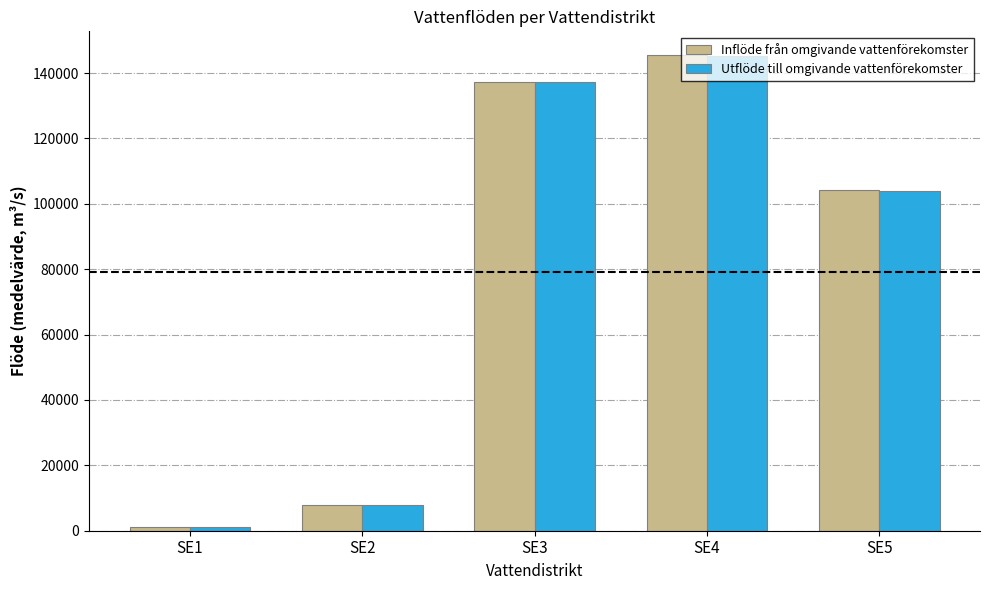

List the labels in order of Utflöde till omgivande vattenförekomster value, largest first.

SE4, SE3, SE5, SE2, SE1